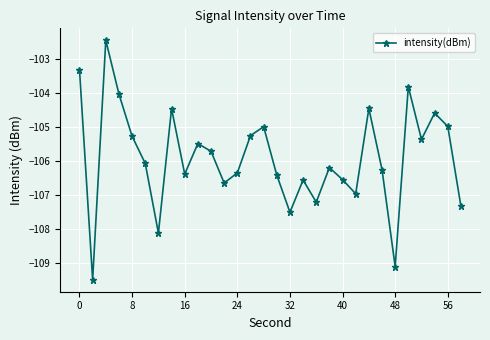

How many points are higher than both their immediate neighbors (excluding endpoints)?

9